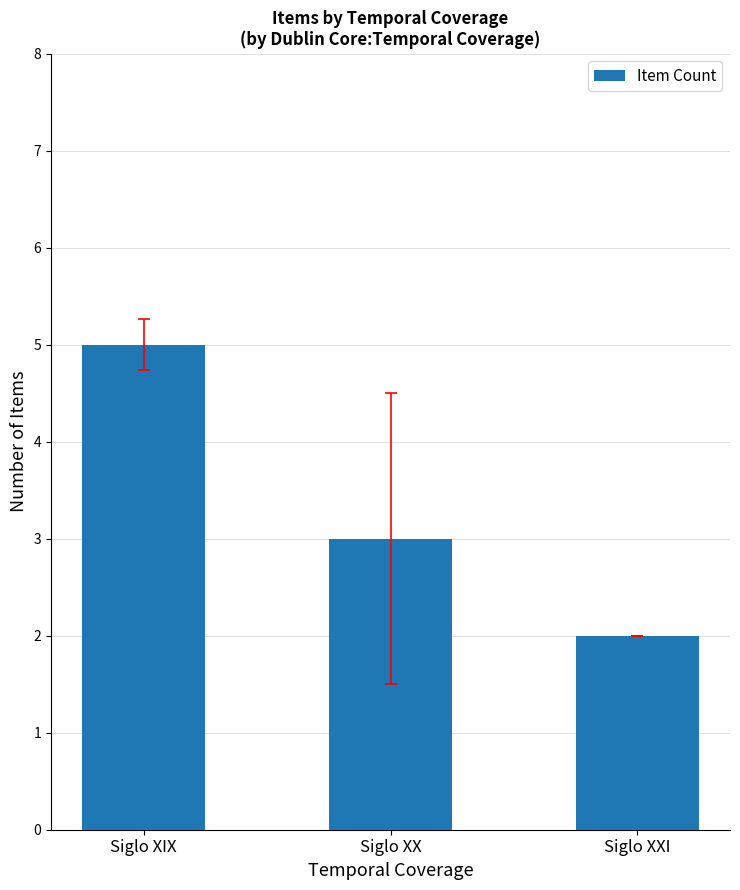

Are the bars grouped side by side (vs. stacked)?

No